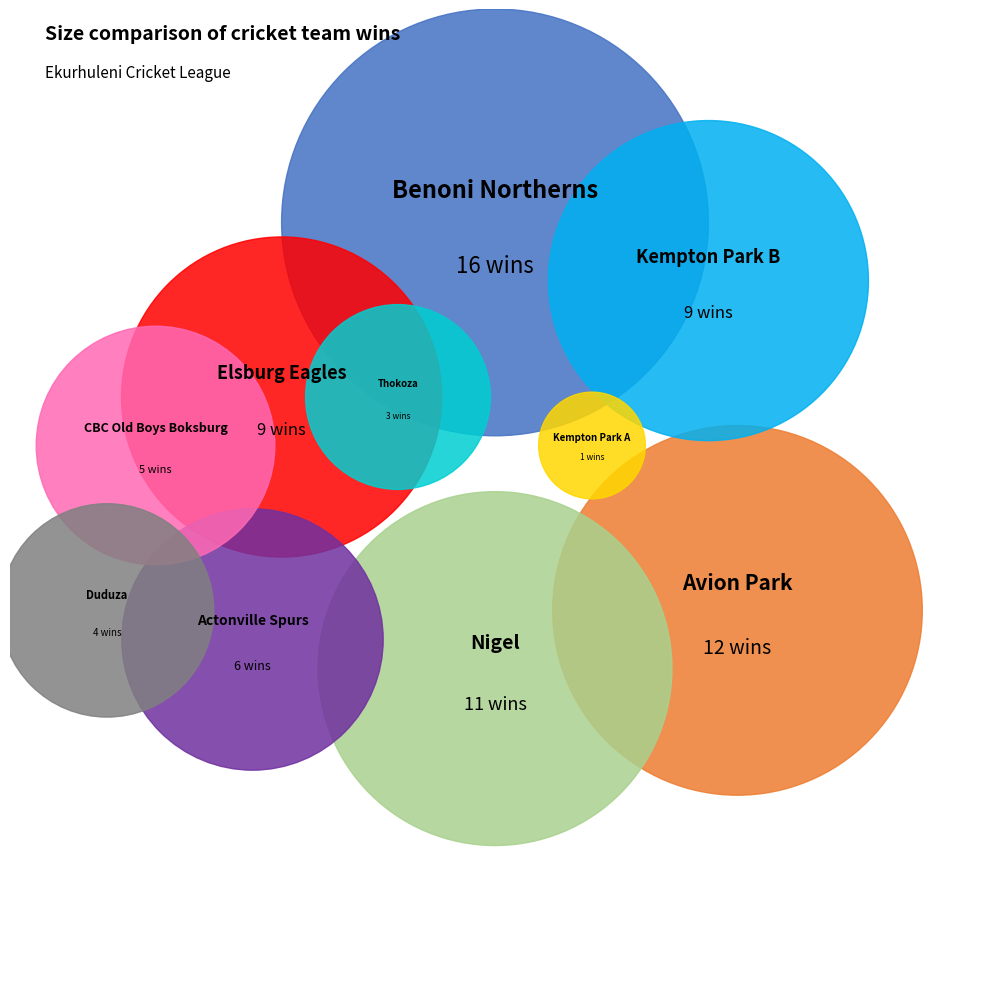

Approximately how many times larger is the value at Thokoza compared to Kempton Park A?

3.0